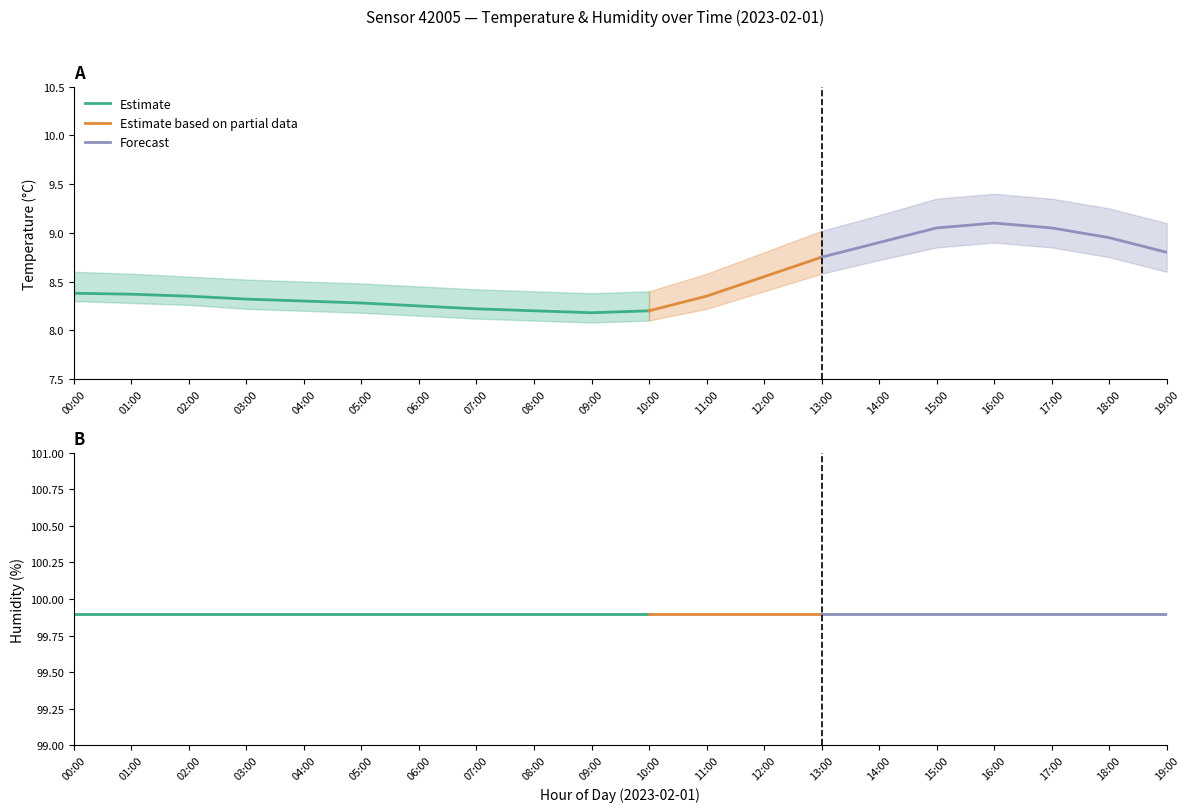

Which has a higher value, 06:00 or 17:00?

17:00